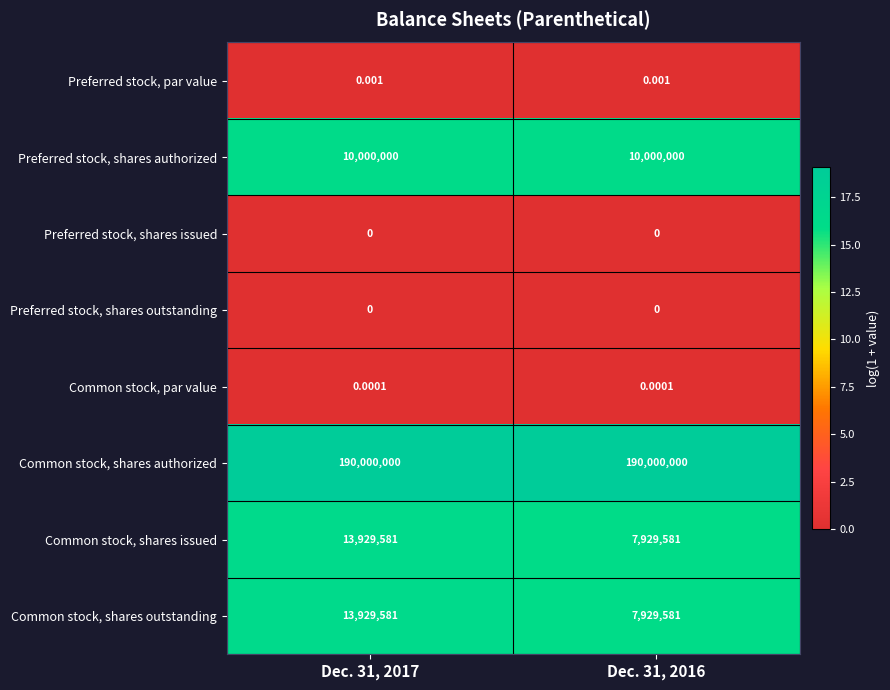

Which series has the largest total across all categories?

Common stock, shares authorized